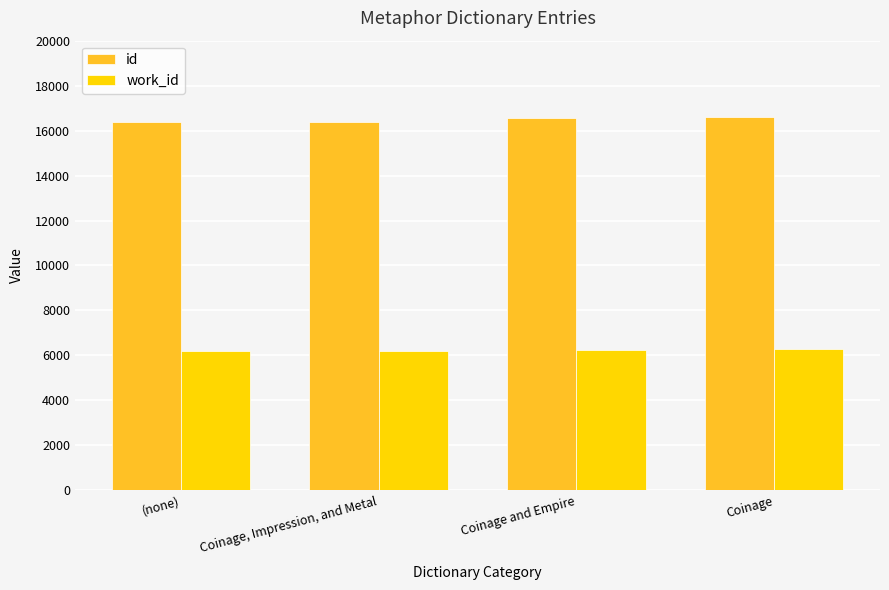

Rank the categories by id value from lowest to highest.

(none), Coinage, Impression, and Metal, Coinage and Empire, Coinage